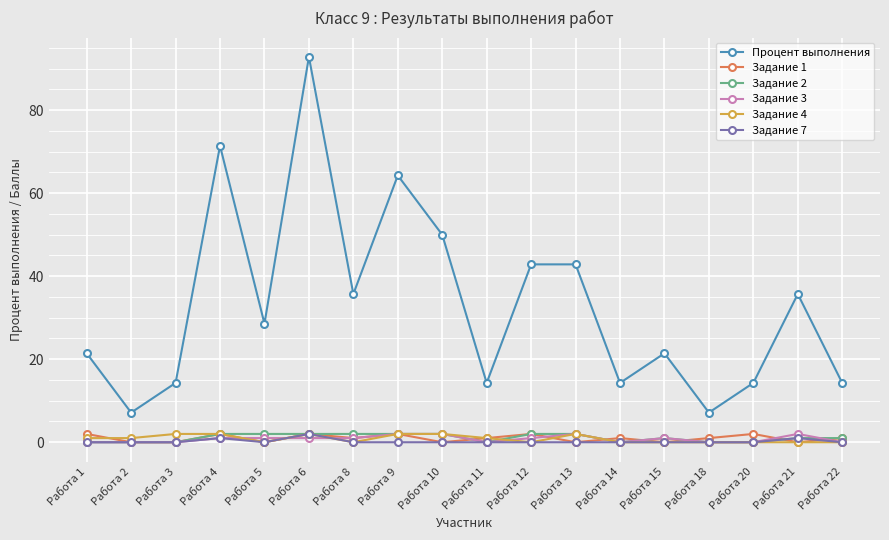

Which series has the largest total across all categories?

Процент выполнения